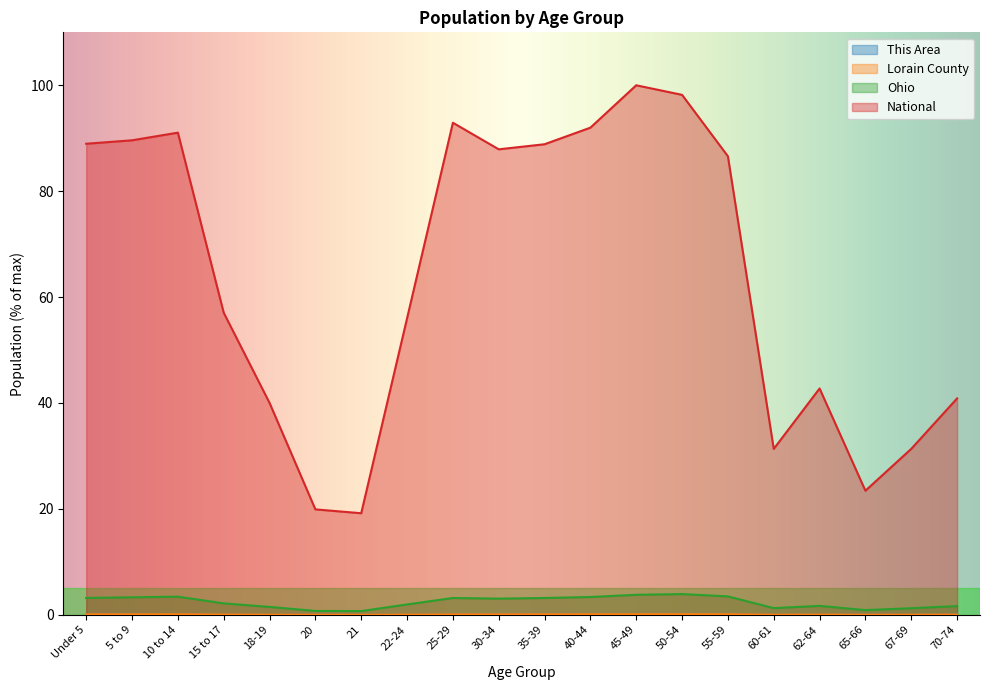

The National series shows 56.0 at 22-24. True or false?

True